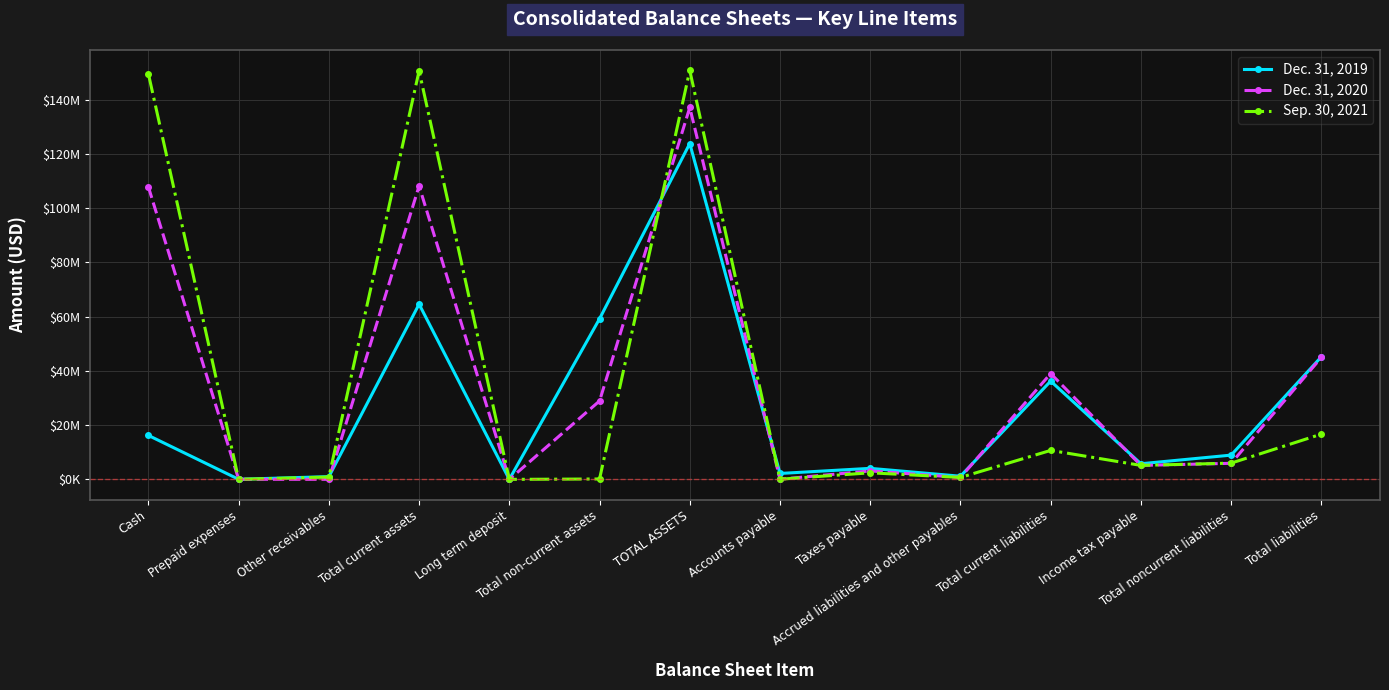

At which label does Sep. 30, 2021 first exceed 5174625?

Cash